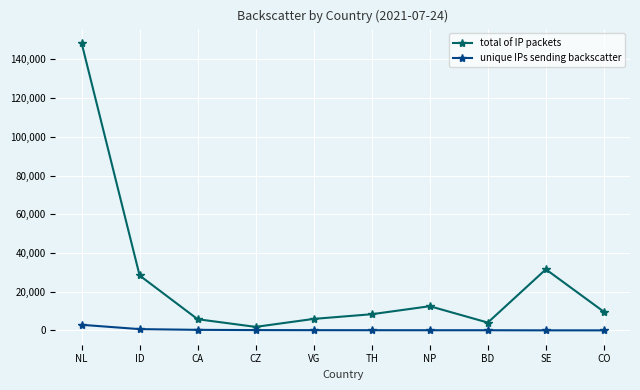

True or false: unique IPs sending backscatter and total of IP packets intersect in this chart.

False